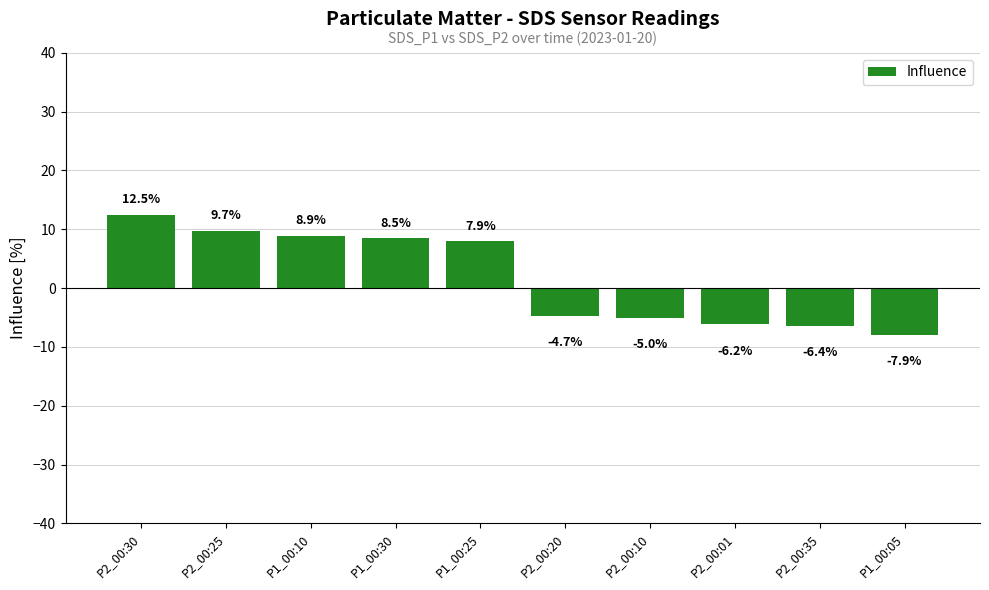

What is the greatest value displayed?

12.5